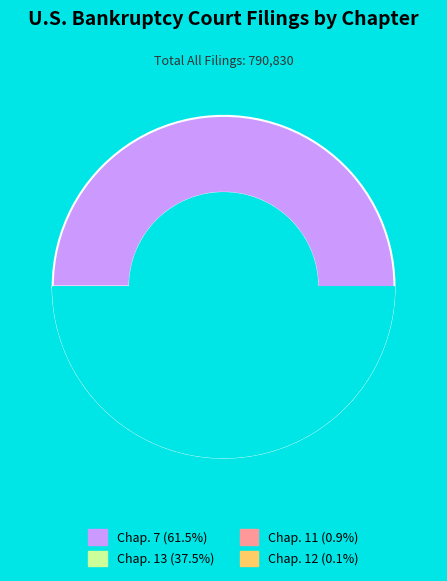

What is the smallest slice in the pie chart?

Chap. 12